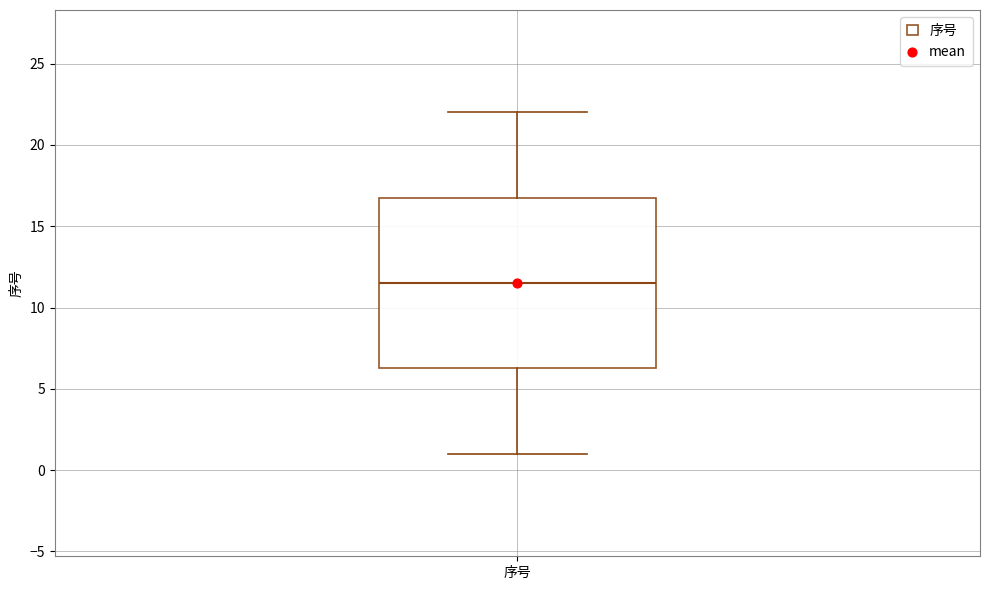

Where is the lower edge of the box for 序号 on the y-axis? The values are not printed on the chart, so give them approximately, as read against the axis.

6.5